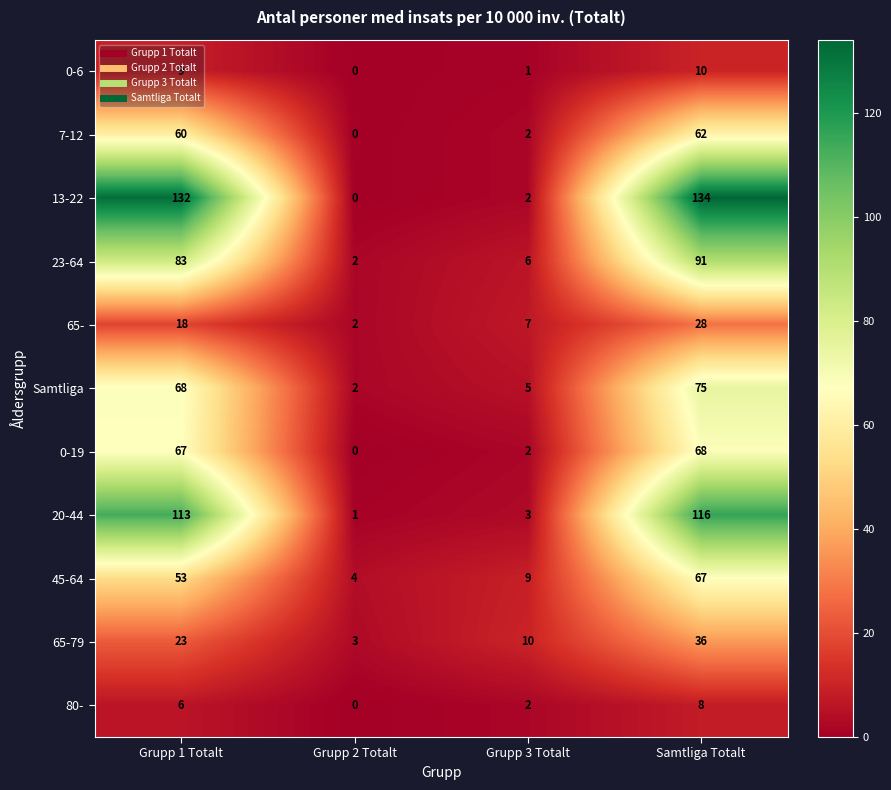

What is the sum of the 0-19 values at Samtliga Totalt and Grupp 3 Totalt?

70